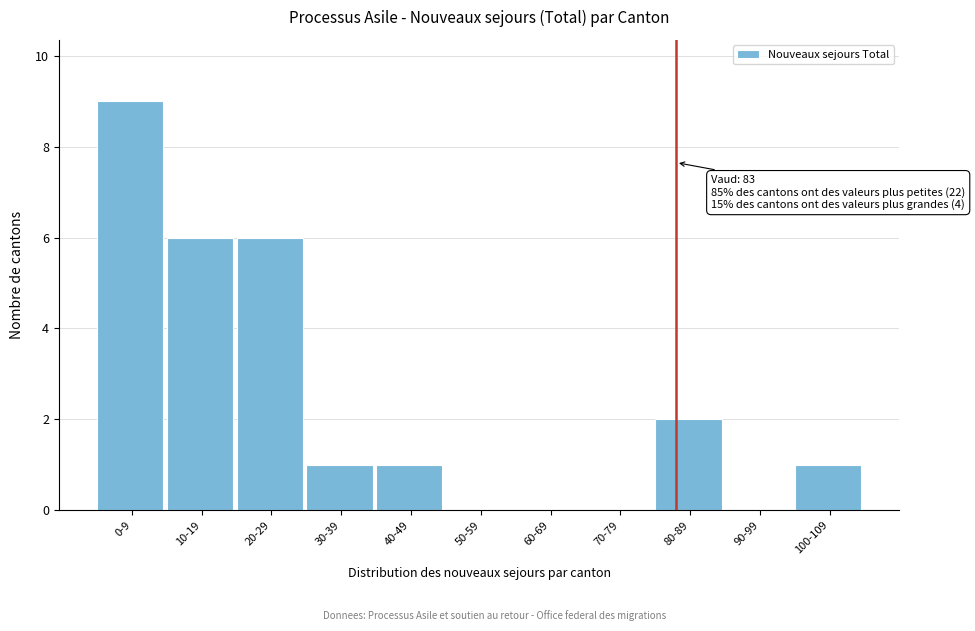

Reading left to right, list all the values displayed in this chart.

0-9=9	10-19=6	20-29=6	30-39=1	40-49=1	50-59=0	60-69=0	70-79=0	80-89=2	90-99=0	100-109=1